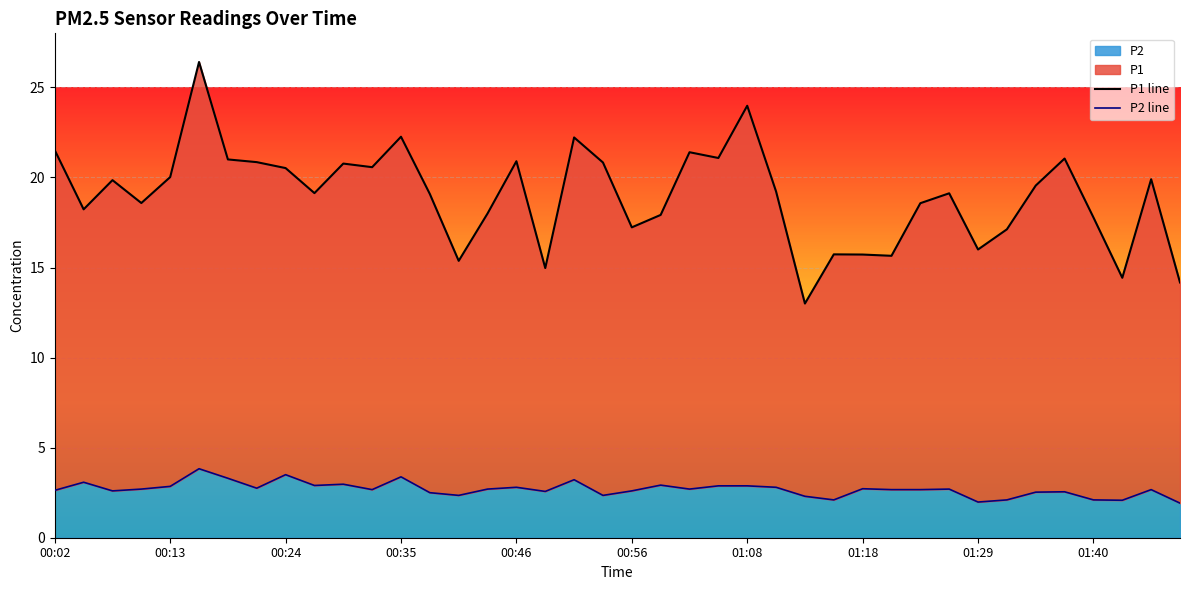

What is the sum of the P1 values at 01:02 and 00:56?

38.6